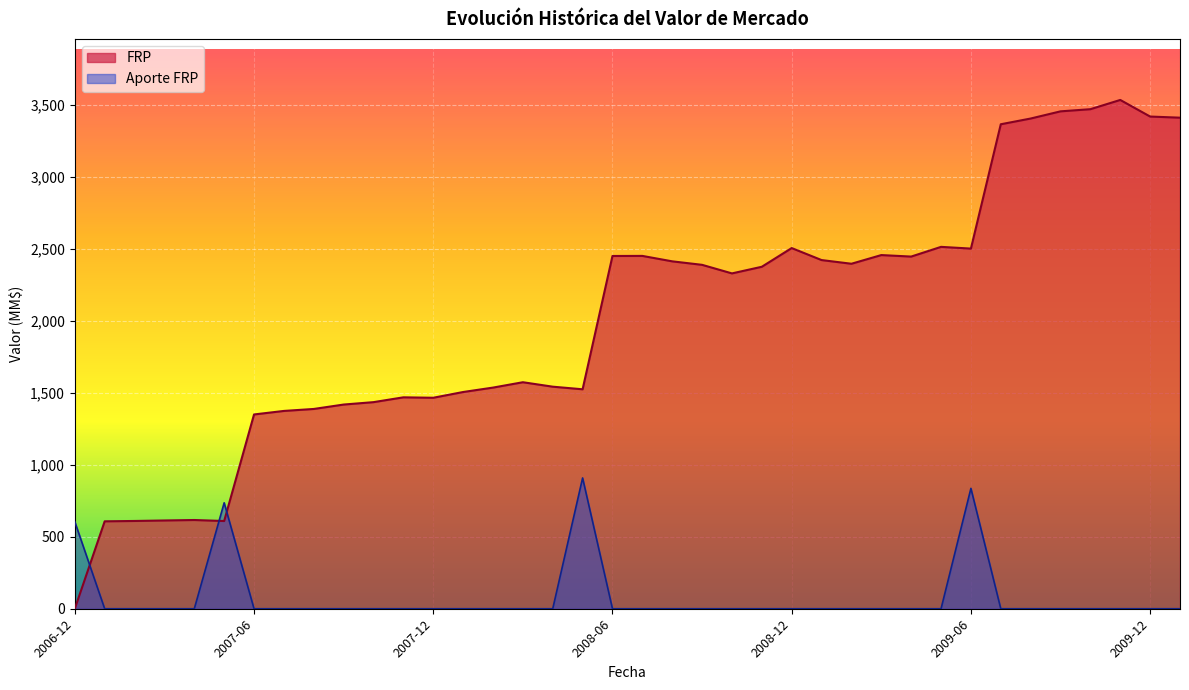

Reading left to right, transcribe all the data shown in this chart.

FRP: 0.1	607.5	610.0	613.5	616.7	609.6	1350.3	1374.8	1388.5	1419.2	1435.9	1469.3	1466.3	1506.3	1537.0	1574.3	1543.4	1525.3	2451.7	2452.3	2414.5	2390.2	2330.7	2376.8	2506.8	2423.4	2397.7	2458.1	2447.6	2515.2	2503.1	3367.2	3407.1	3457.0	3471.9	3536.2	3420.8	3413.0
Aporte FRP: 604.5	0.0	0.0	0.0	0.0	736.4	0.0	0.0	0.0	0.0	0.0	0.0	0.0	0.0	0.0	0.0	0.0	909.1	0.0	0.0	0.0	0.0	0.0	0.0	0.0	0.0	0.0	0.0	0.0	0.0	836.7	0.0	0.0	0.0	0.0	0.0	0.0	0.0